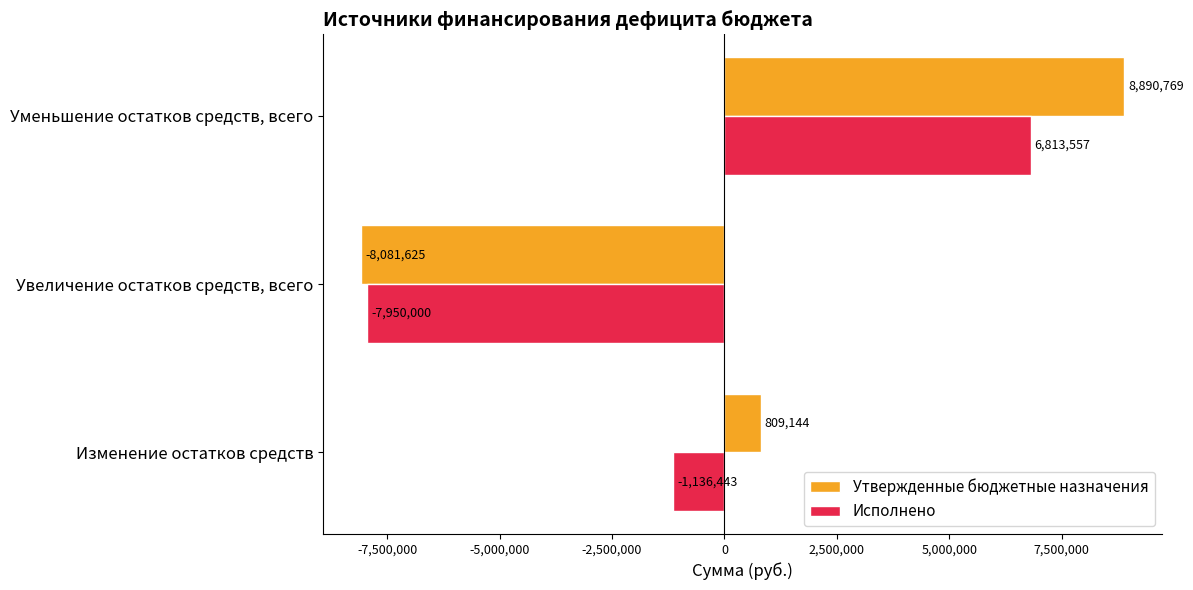

How many negative values does the Исполнено series have?

2